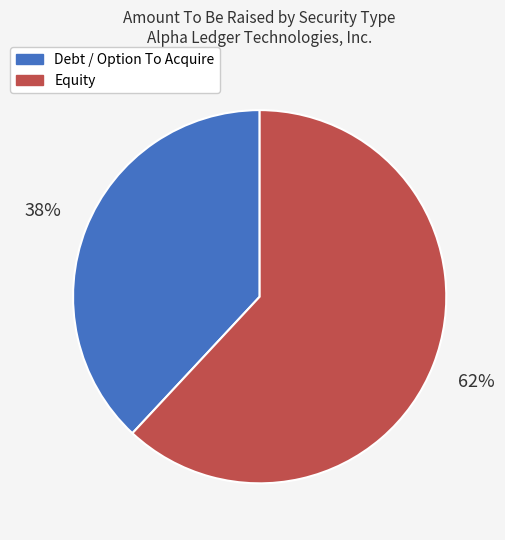

Which has a higher value, Debt / Option To Acquire or Equity?

Equity